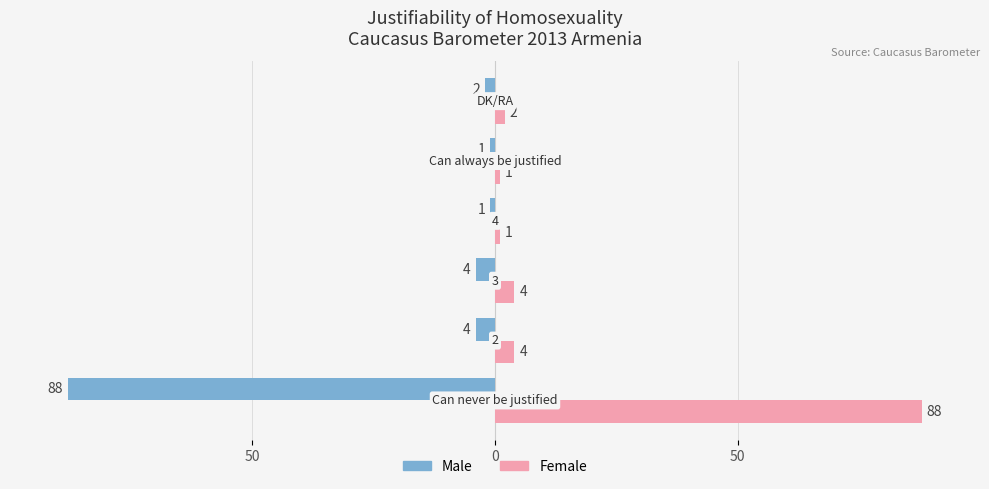

What are all the series names shown in the legend?

Male, Female